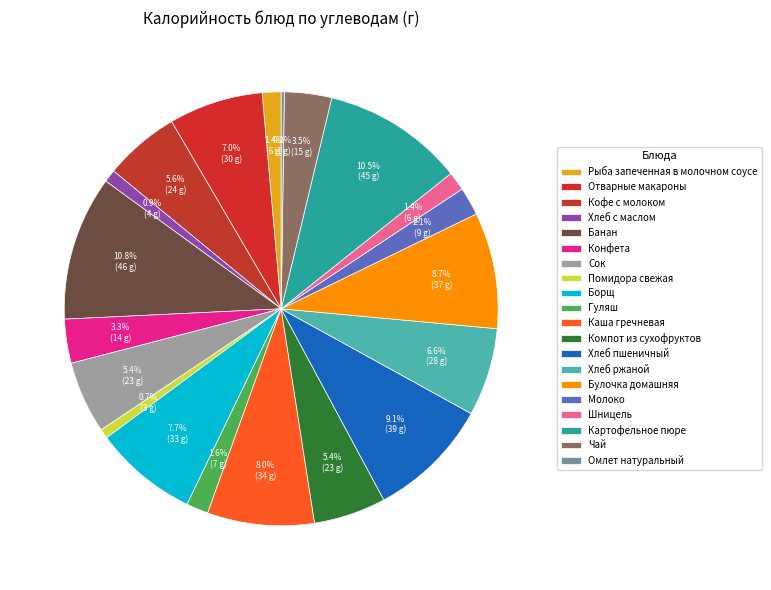

How many segments does this pie chart have?

20